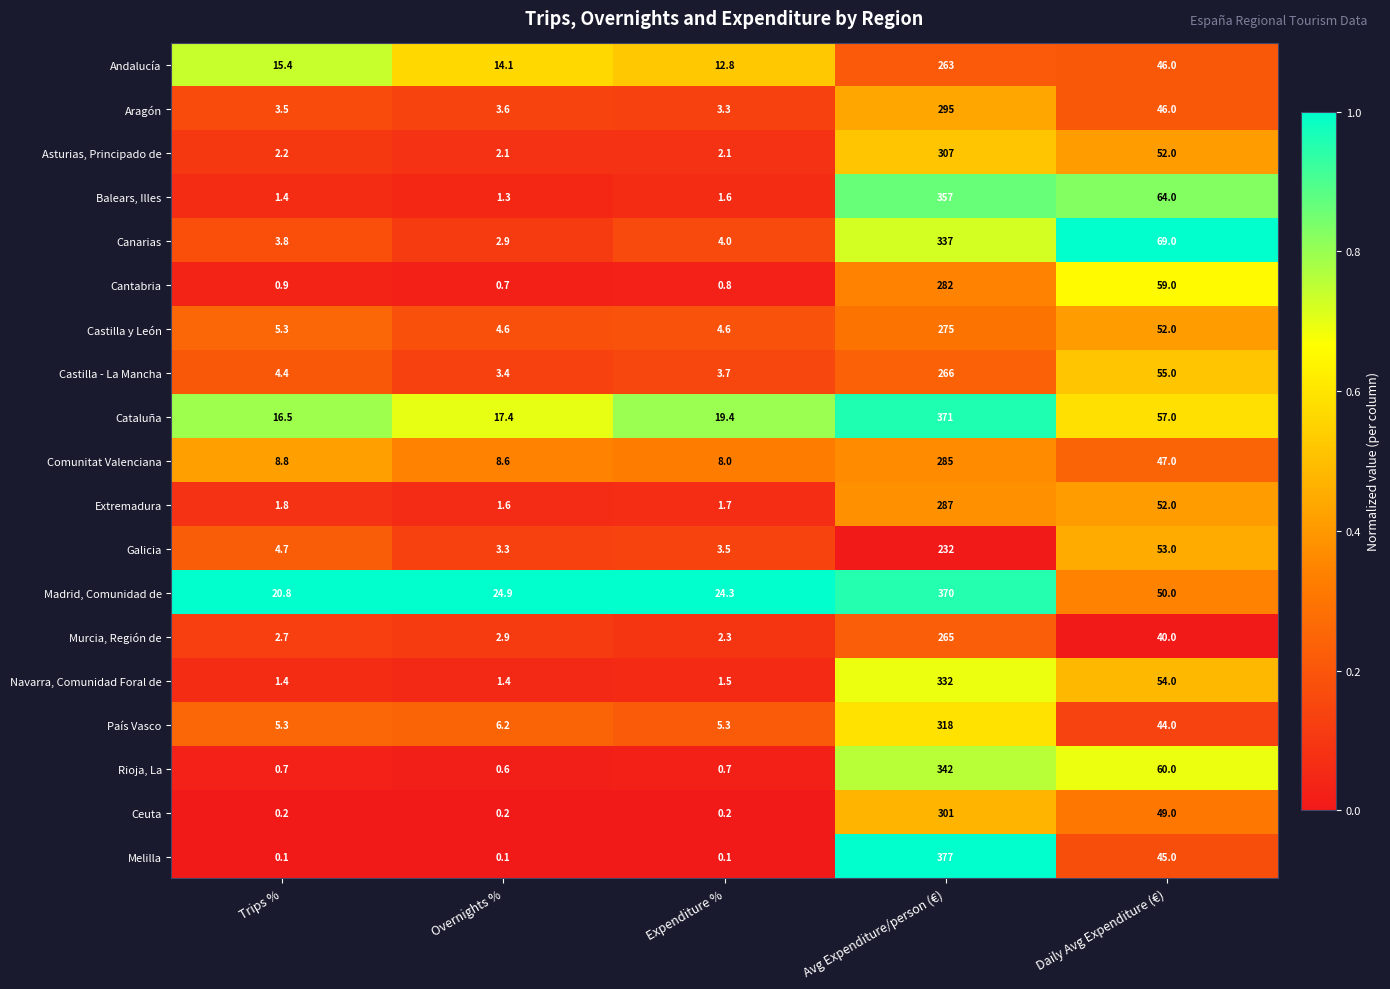

The value of Extremadura at Avg Expenditure/person (€) is 466.6. True or false?

False